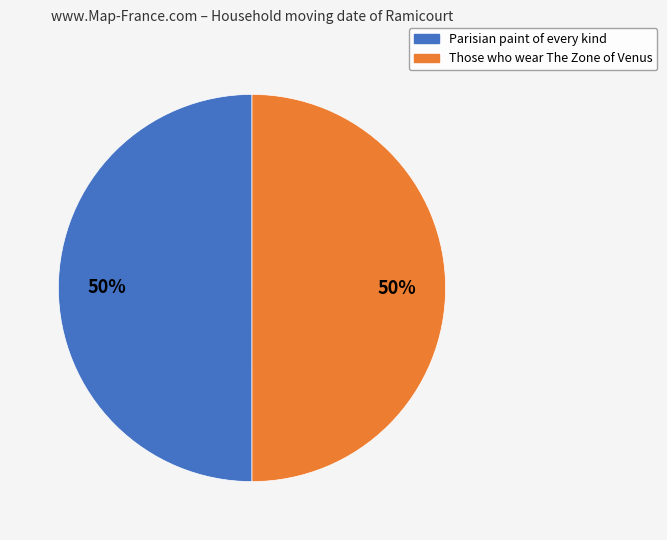

To the nearest percent, what percentage of the pie is Those who wear The Zone of Venus?

50%